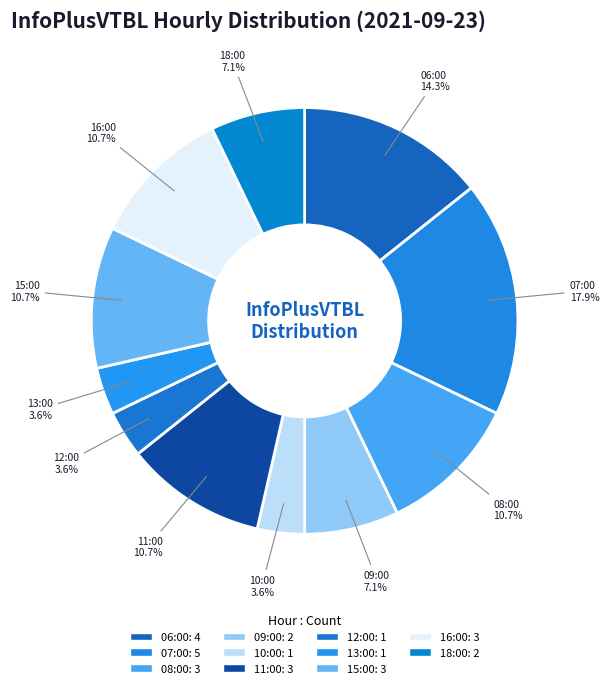

How many segments does this pie chart have?

11